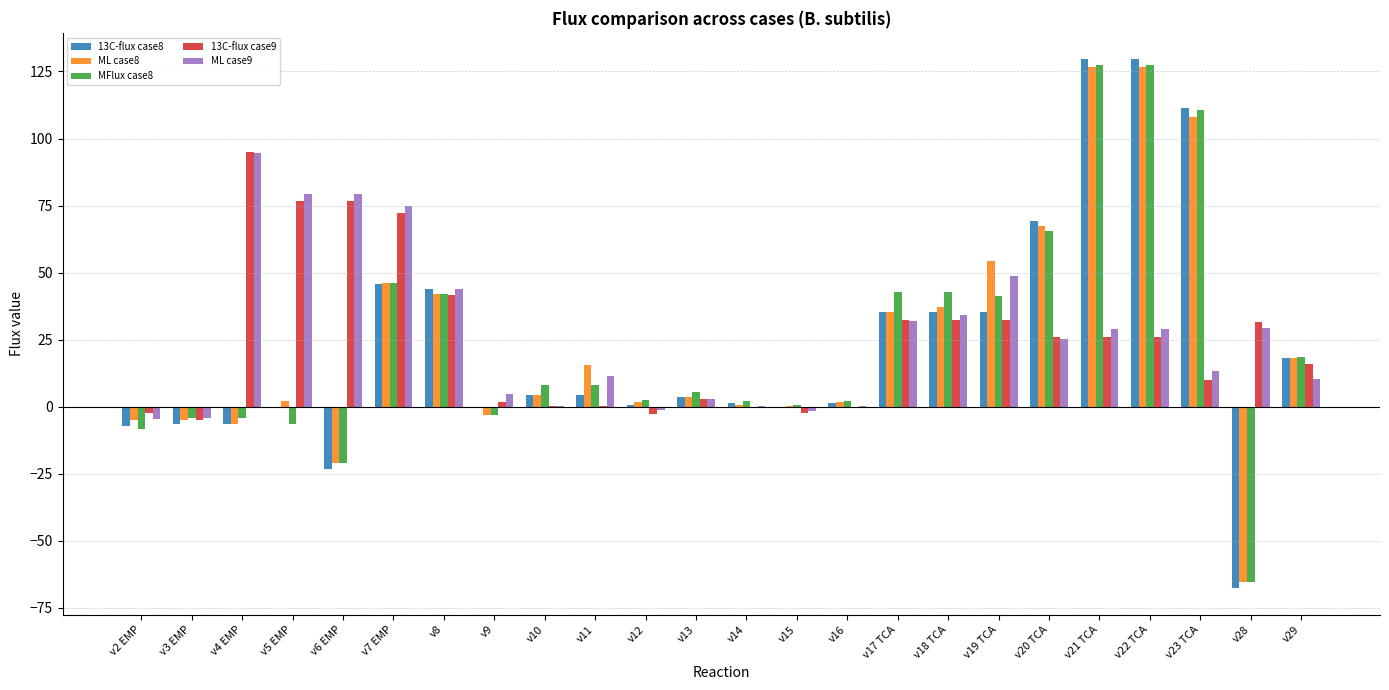

What are all the series names shown in the legend?

13C-flux case8, ML case8, MFlux case8, 13C-flux case9, ML case9